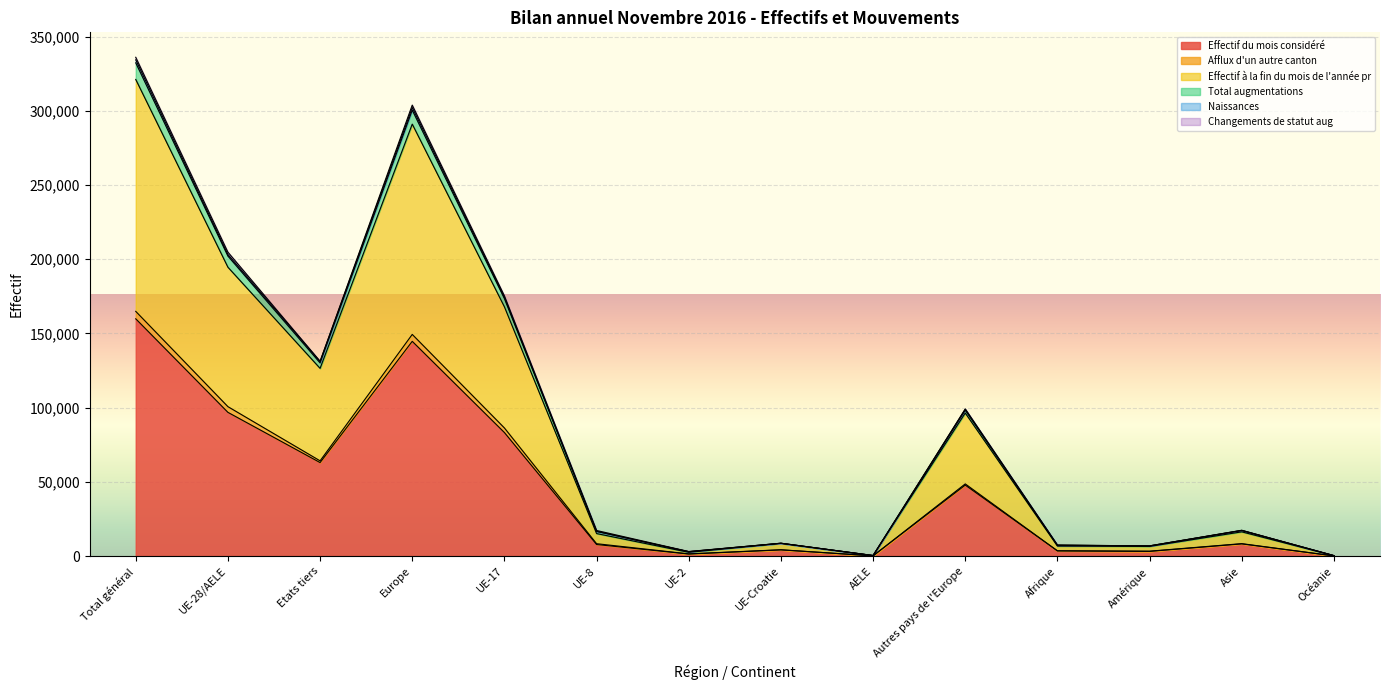

True or false: Effectif du mois considéré has a value of 63013 at Etats tiers.

True